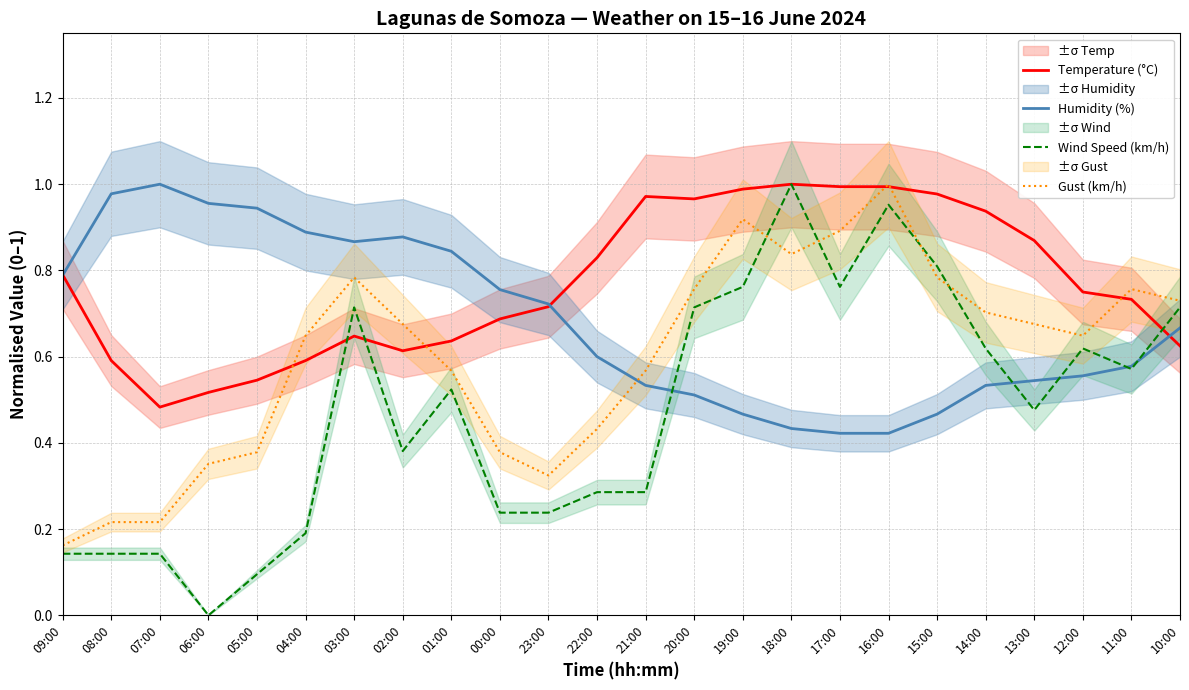

True or false: Temperature (°C) and Gust (km/h) intersect in this chart.

True